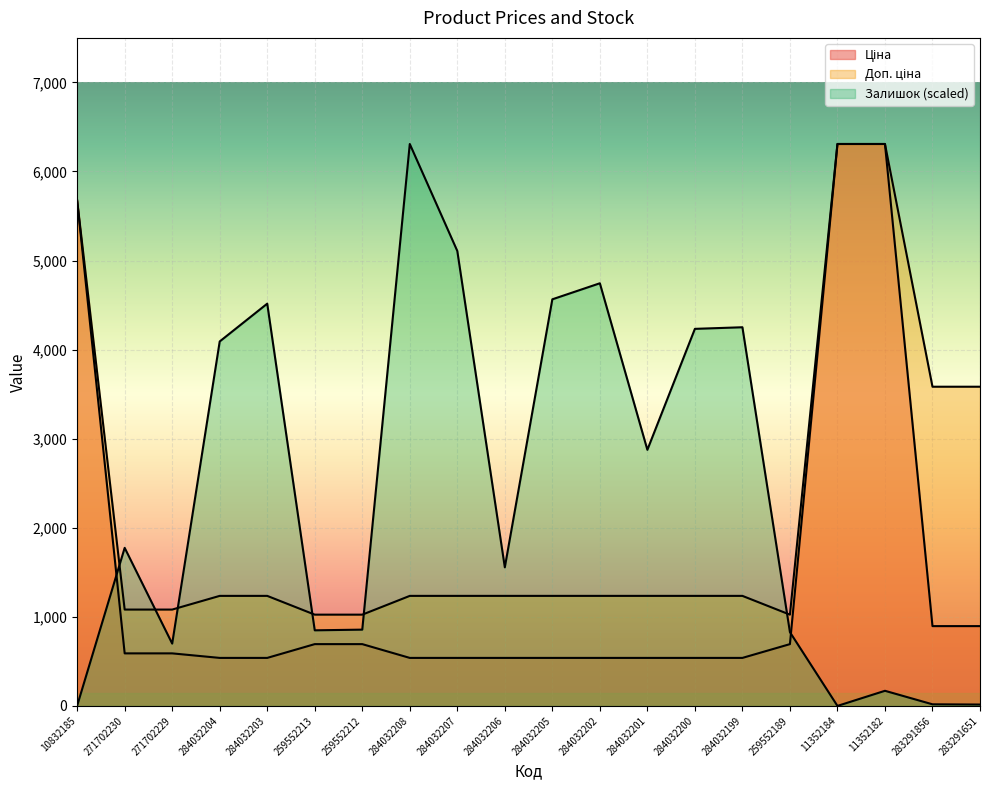

How many lines are shown in the chart?

3